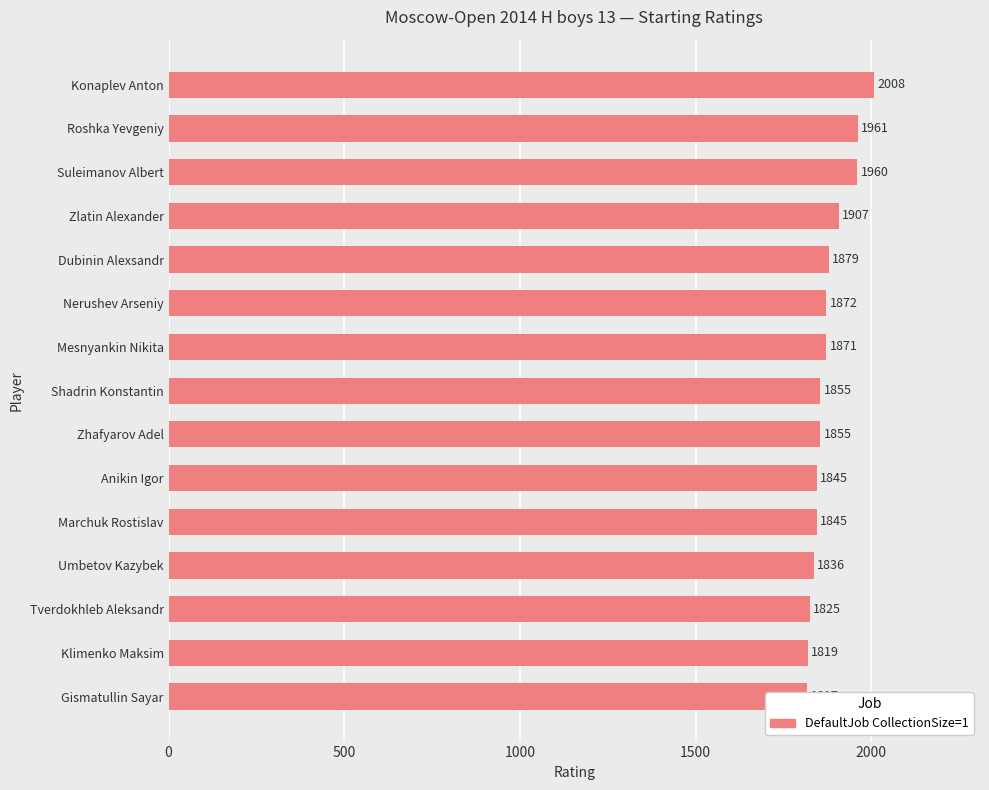

What is the maximum value shown in the chart?

2008